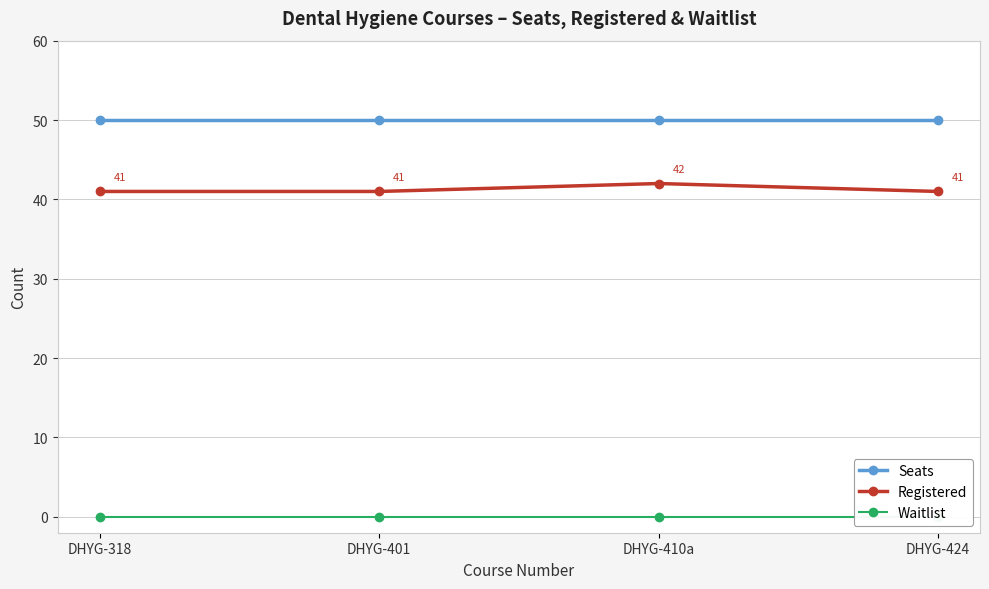

Is it true that Registered equals 24 at DHYG-424?

False